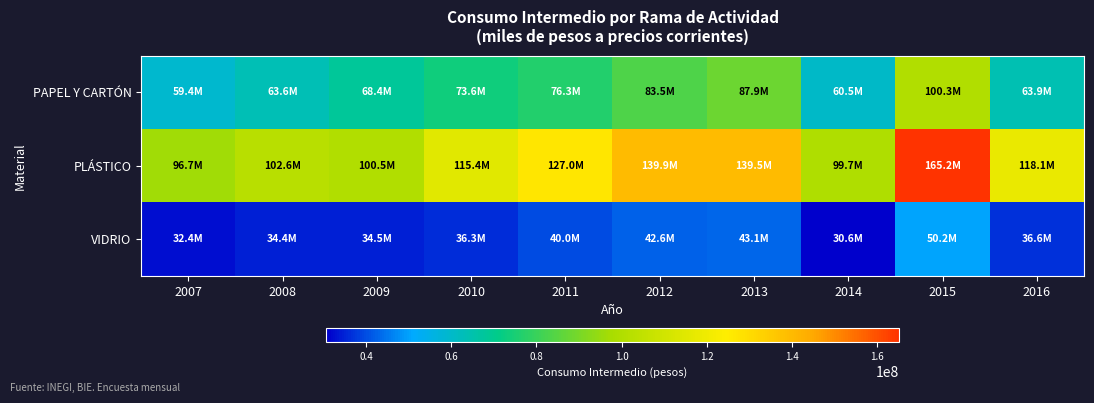

Rank the series at 2015 from highest to lowest value.

PLÁSTICO, PAPEL Y CARTÓN, VIDRIO